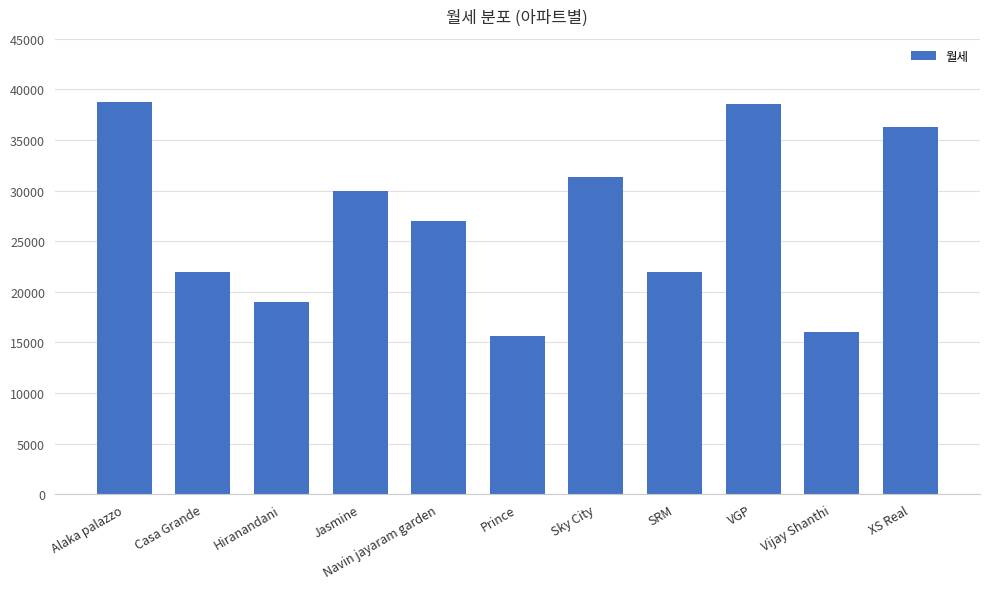

Reading right to left, transcribe all the data shown in this chart.

36250	16000	38547	22000	31333	15640	27000	30000	19000	22000	38733